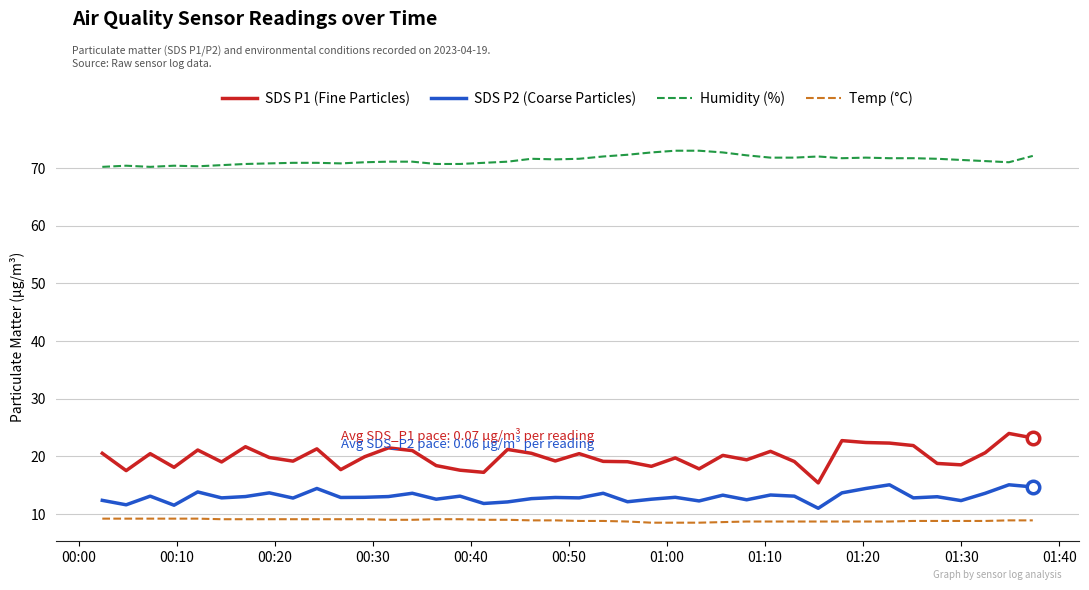

At how many categories does at least one series exceed 30?

40